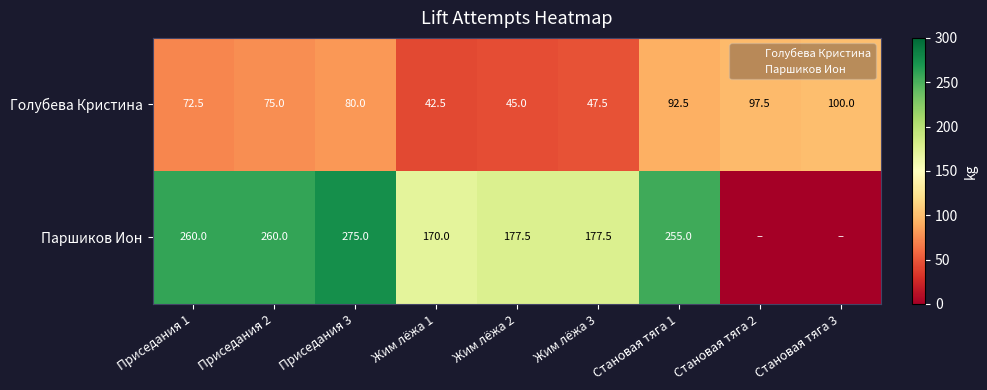

The Паршиков Ион series shows 429.6 at Становая тяга 1. True or false?

False